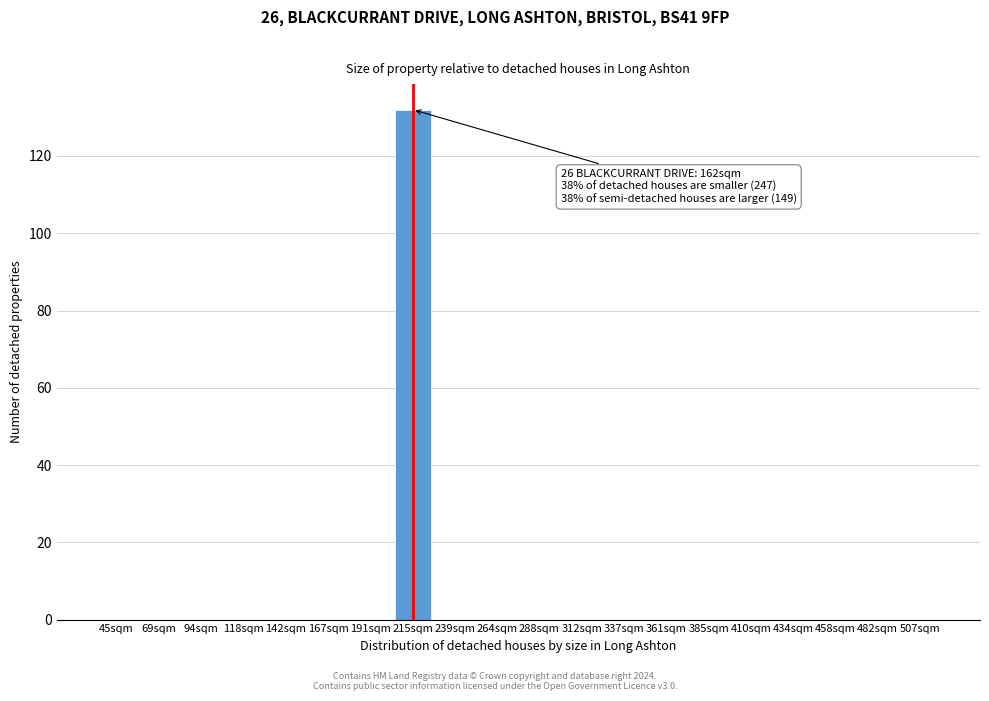

Reading left to right, transcribe all the data shown in this chart.

45sqm=0	69sqm=0	94sqm=0	118sqm=0	142sqm=0	167sqm=0	191sqm=0	215sqm=132	239sqm=0	264sqm=0	288sqm=0	312sqm=0	337sqm=0	361sqm=0	385sqm=0	410sqm=0	434sqm=0	458sqm=0	482sqm=0	507sqm=0